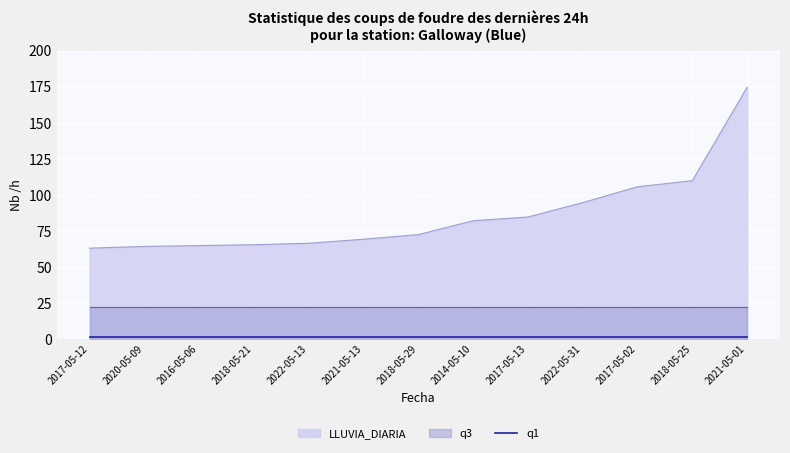

Where does the LLUVIA_DIARIA series first go above 72?

2018-05-29